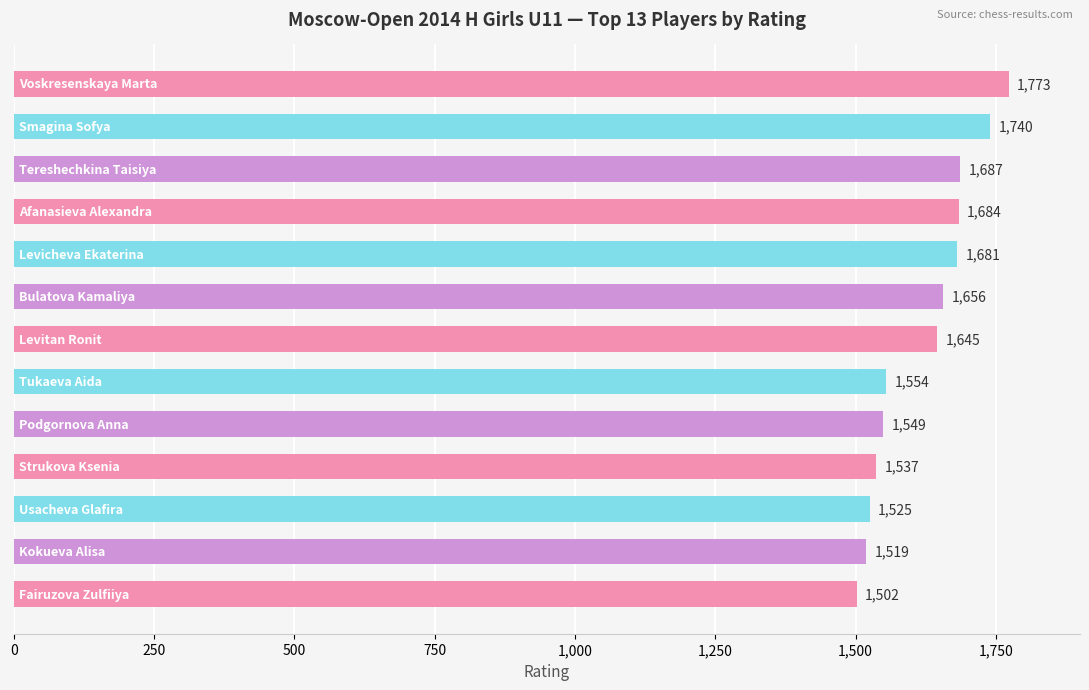

What is the value of the 13th bar from the top?

1502